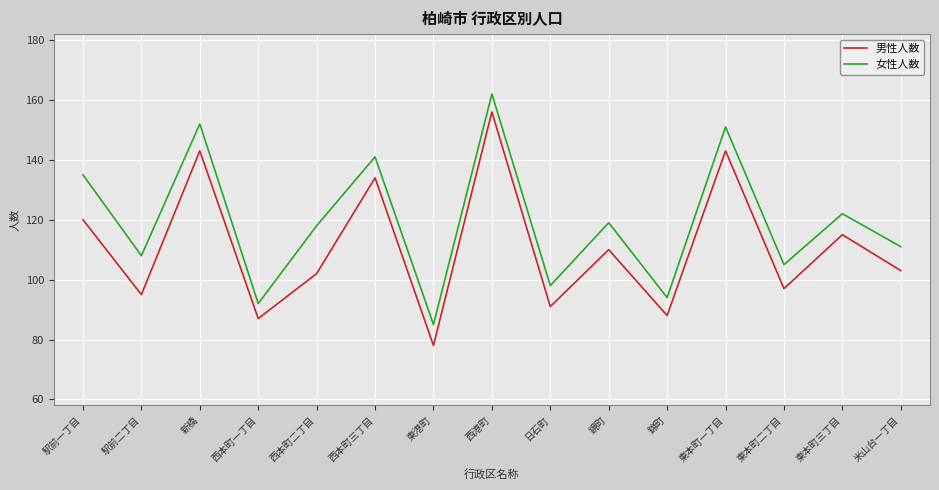

What is the spread (max minus min) of values at 駅前二丁目?

13